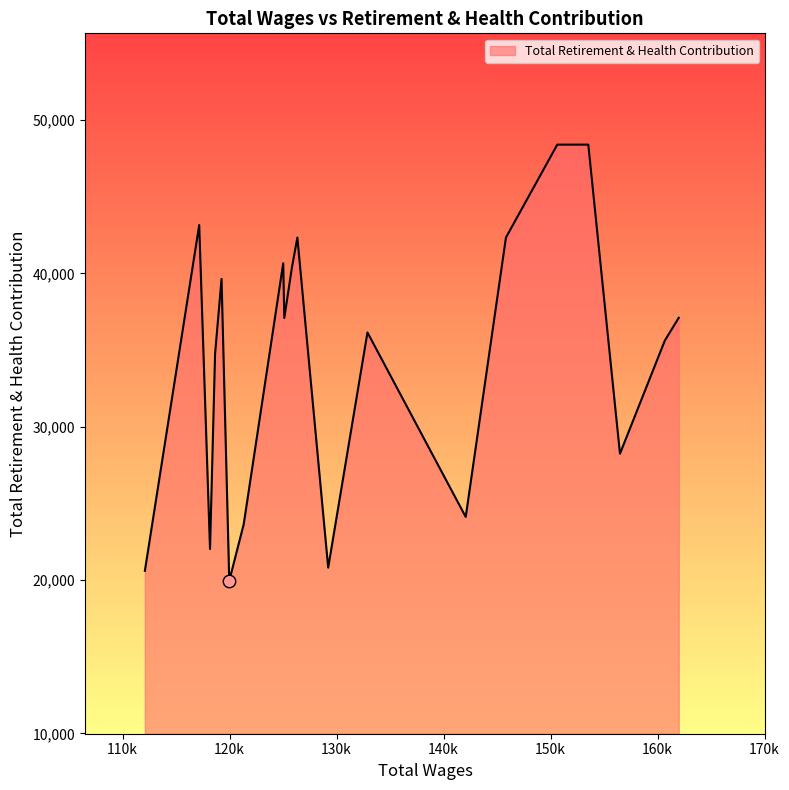

What is the maximum value shown in the chart?

48396